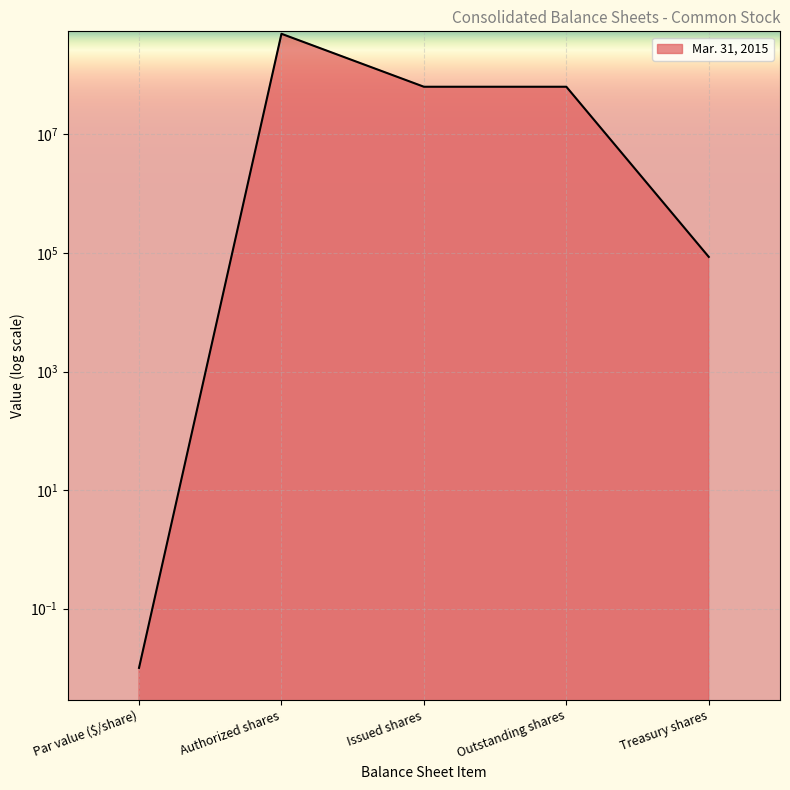

How many lines are shown in the chart?

1